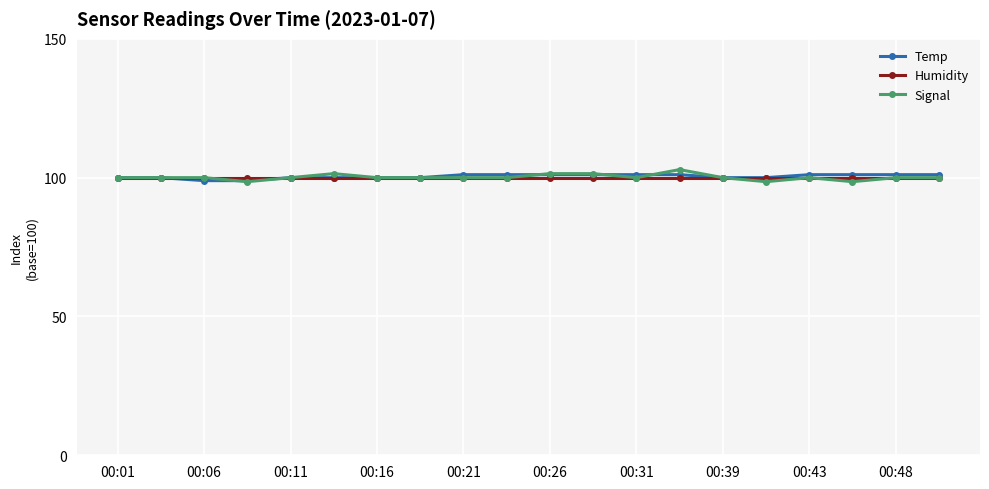

What is the maximum value shown in the chart?

102.9